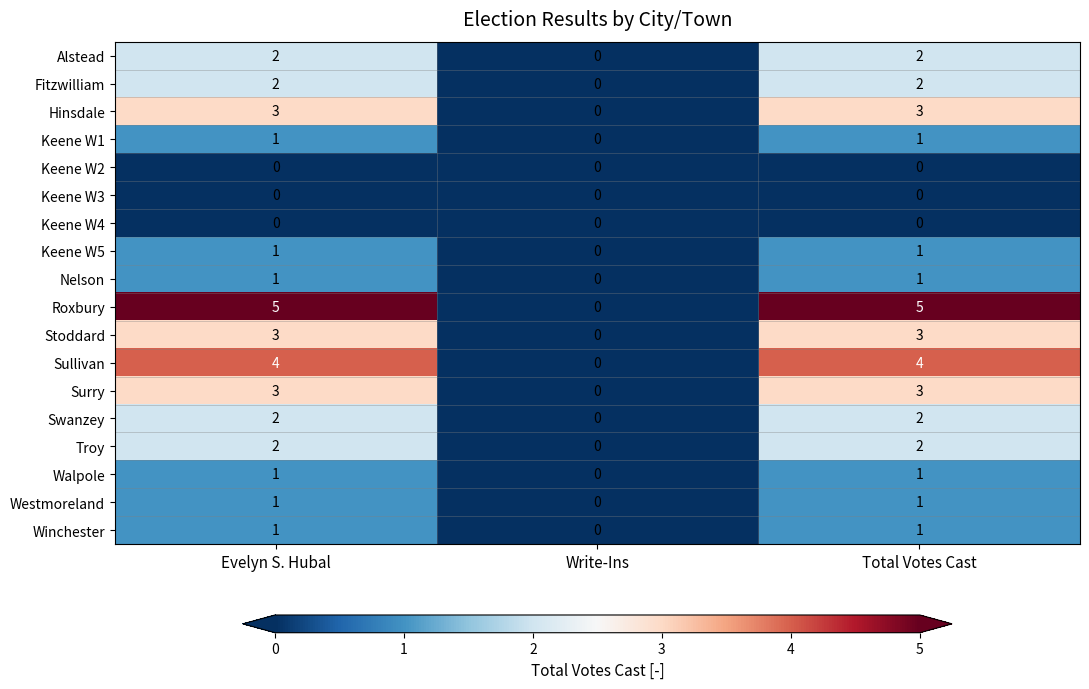

What is the difference between the maximum and minimum values in the Surry series?

3